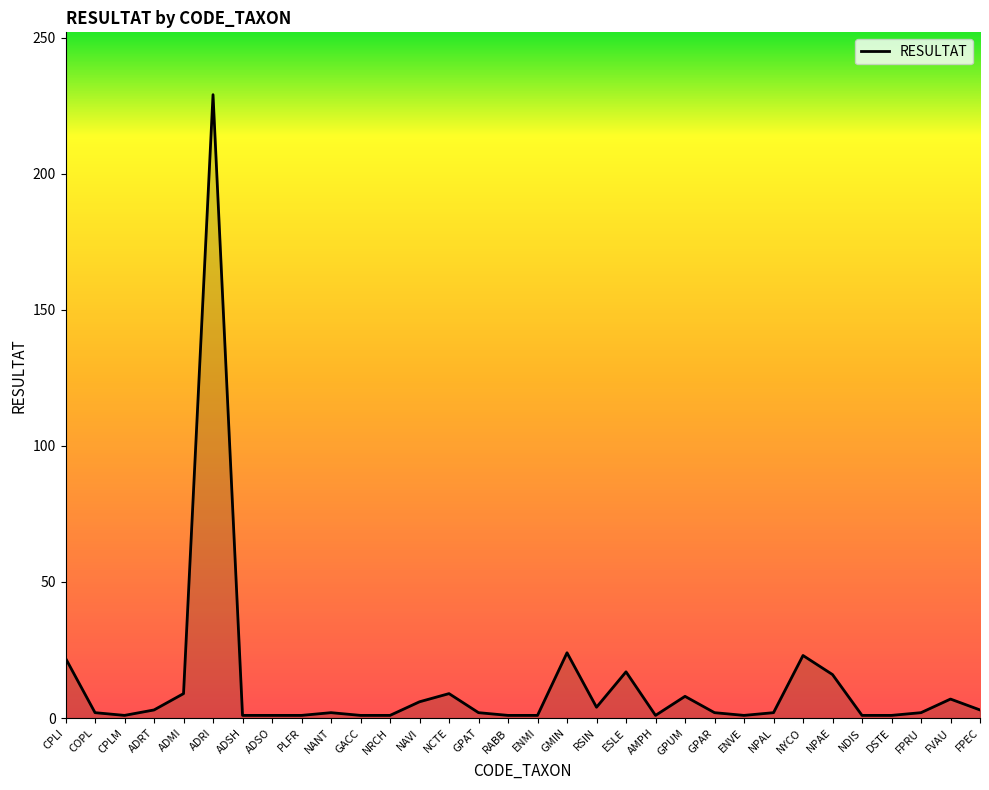

What is the minimum value shown in the chart?

1